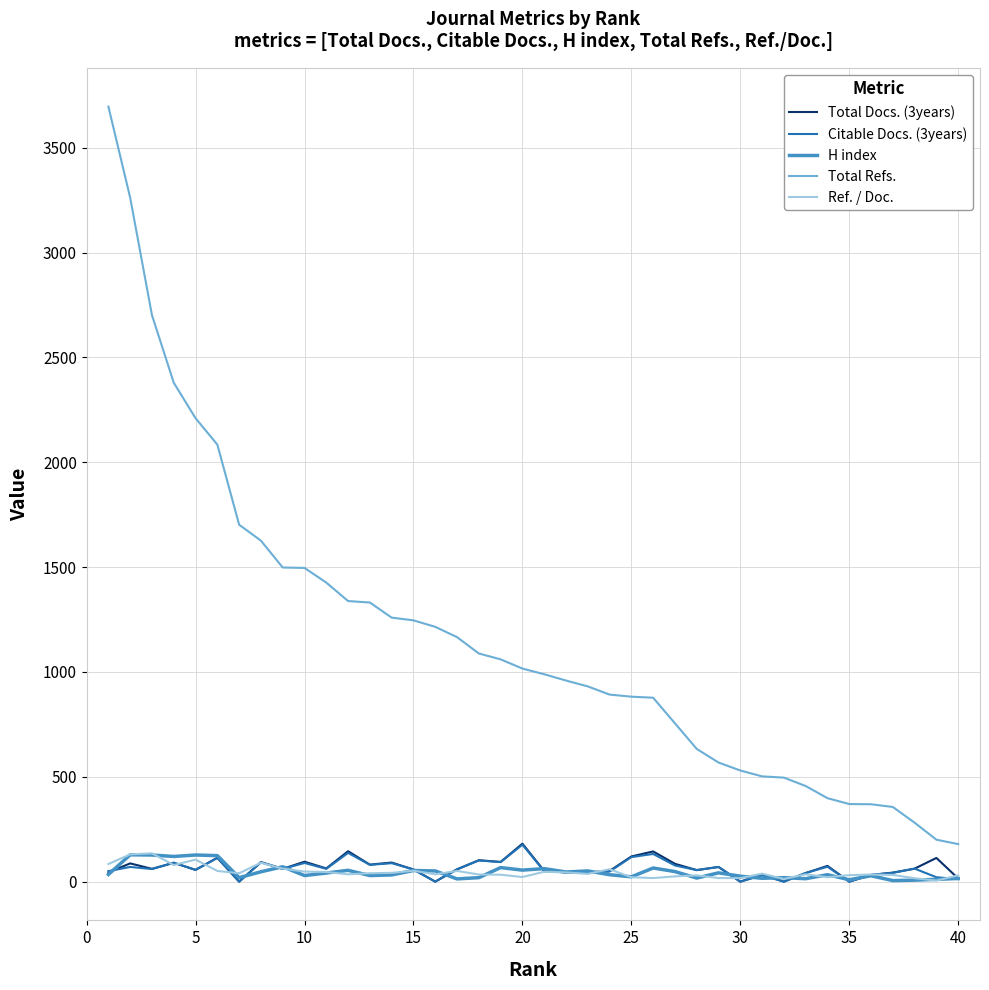

Which series has the largest total across all categories?

Total Refs.